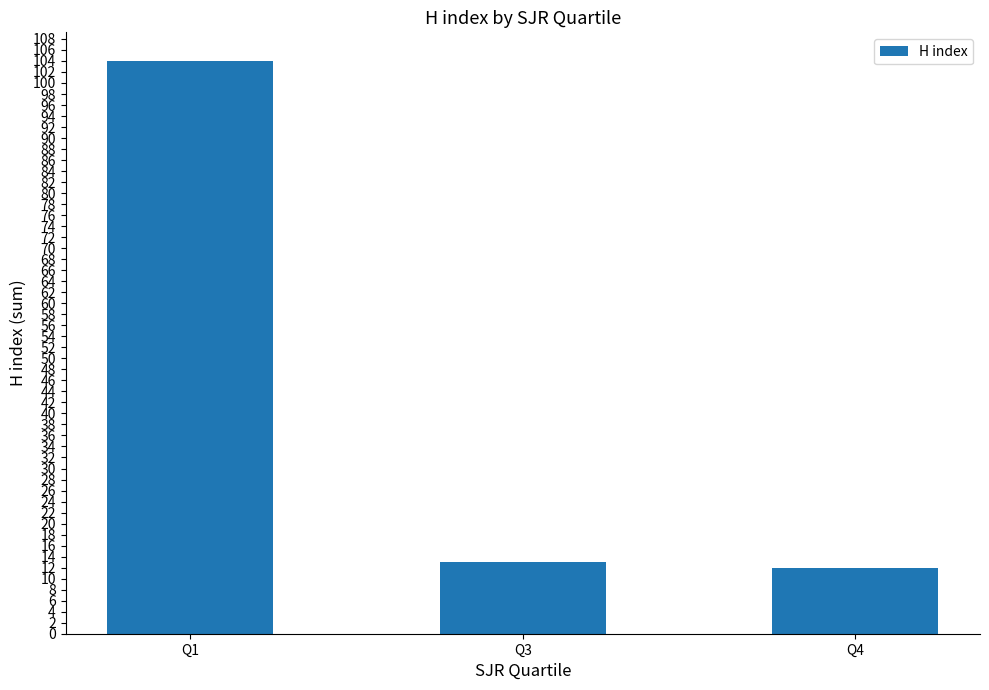

Which label corresponds to the smallest value in the chart?

Q4